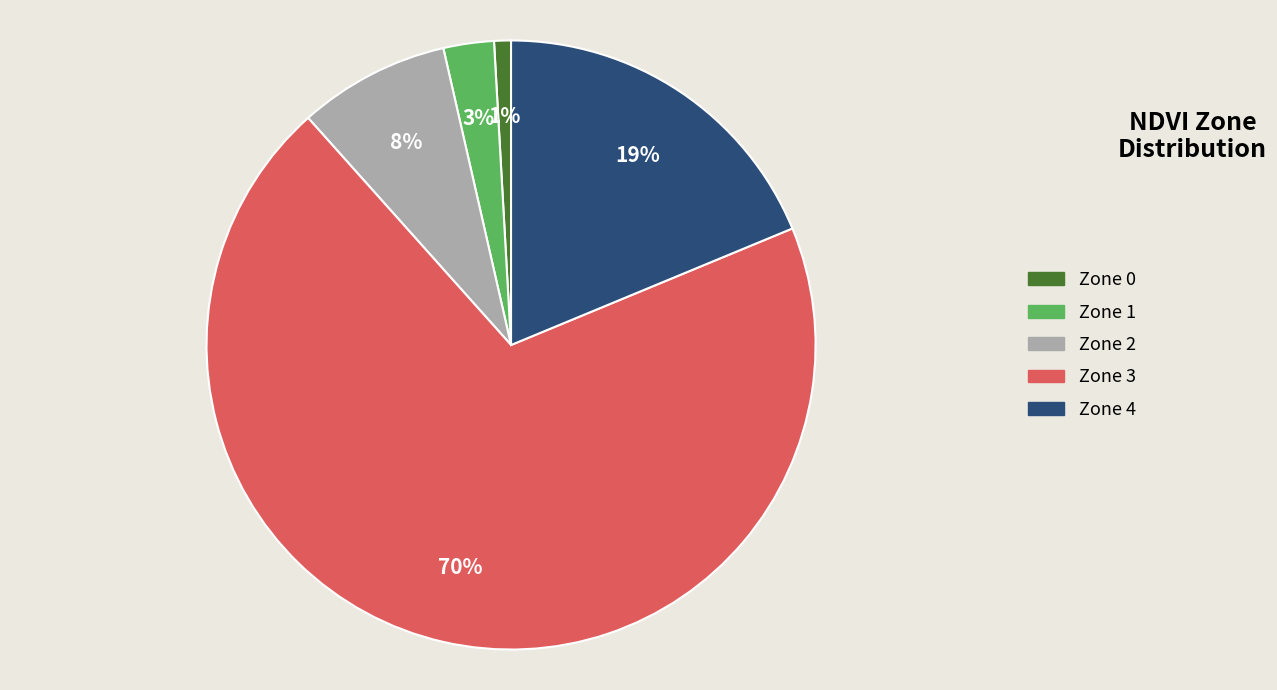

Which category has the biggest portion of the pie?

Zone 3